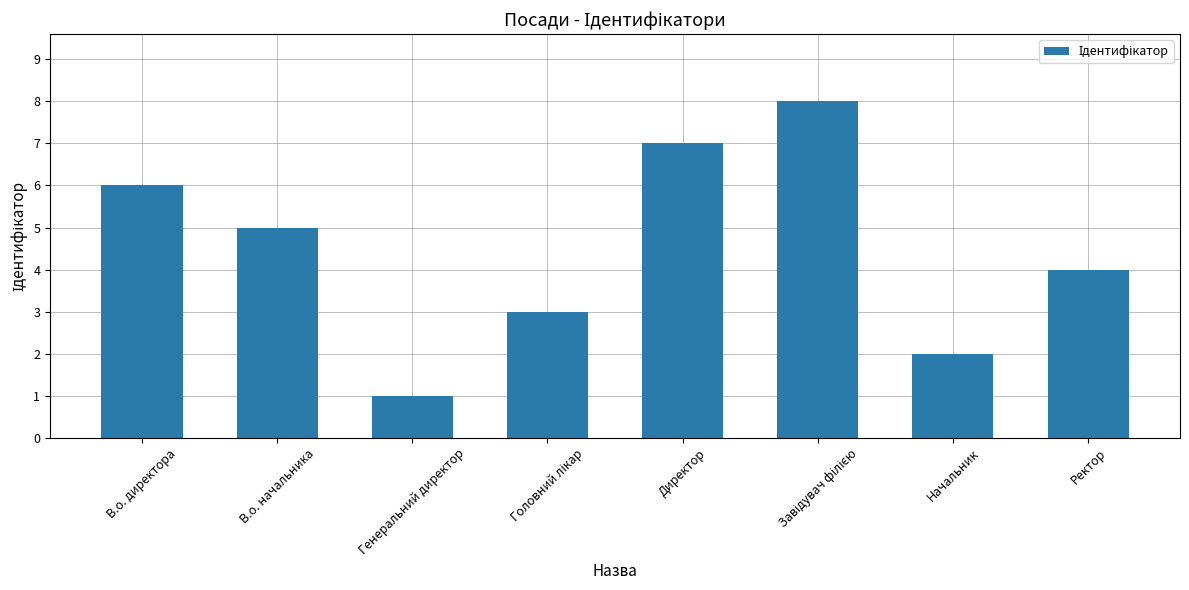

What is the ratio of the value at Начальник to the value at Ректор?

0.5